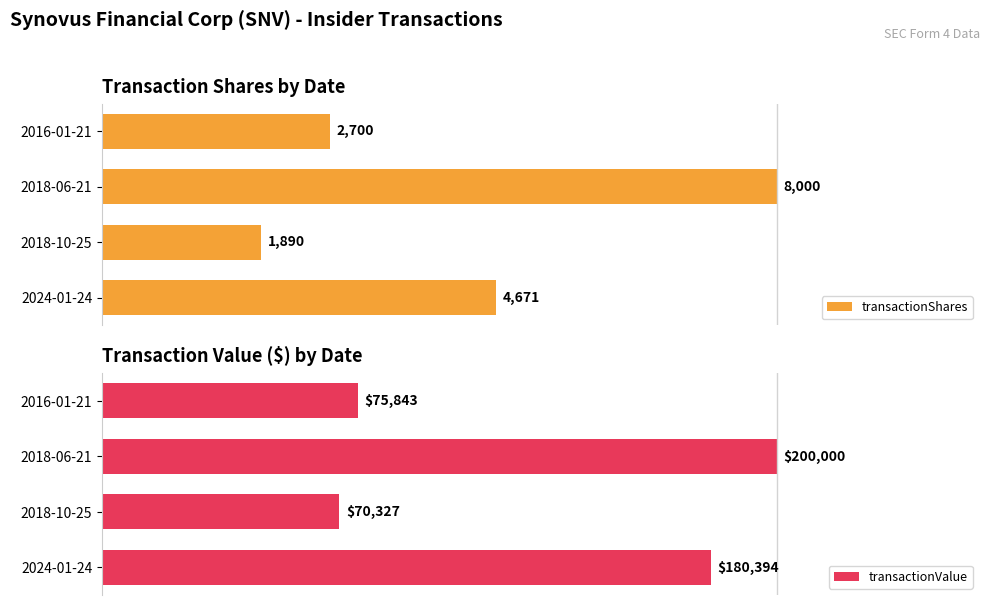

List the series in order of their overall mean, lowest first.

transactionShares, transactionValue